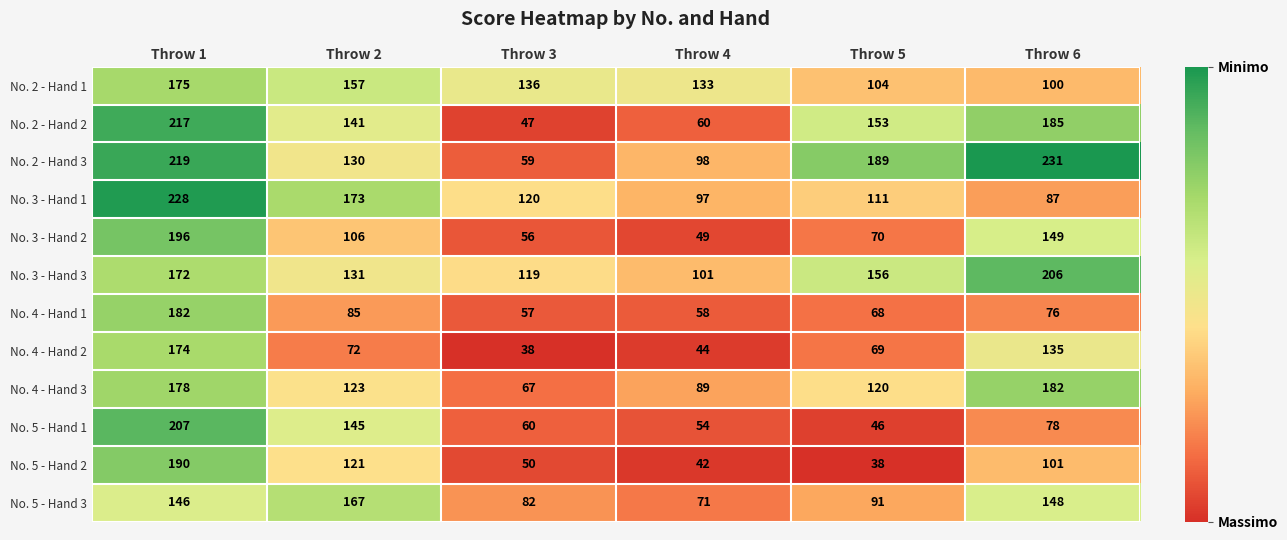

The No. 4 - Hand 2 series shows 69 at Throw 5. True or false?

True